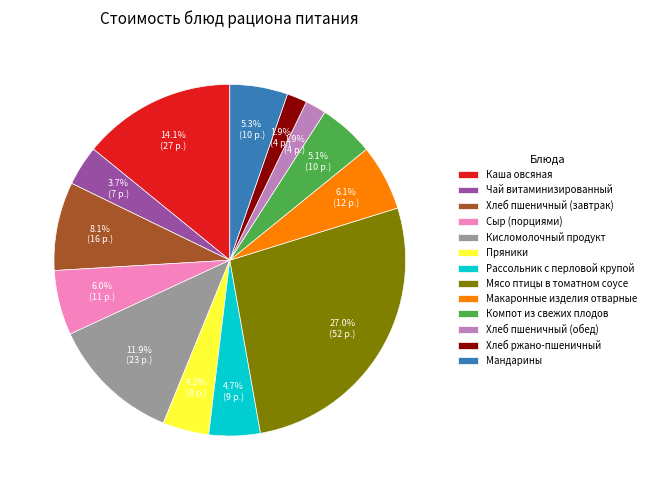

To the nearest percent, what percentage of the pie is Сыр (порциями)?

6%